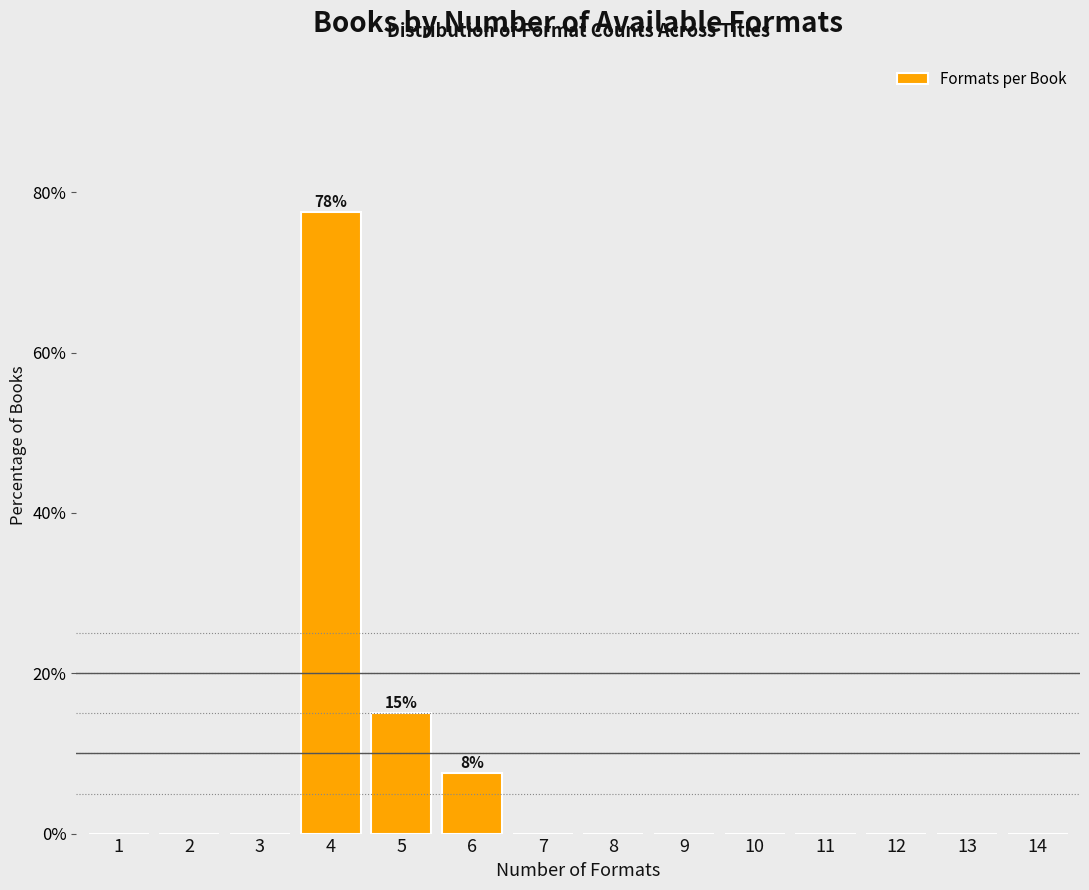

Reading left to right, what are all the values shown in this chart?

1=0.0	2=0.0	3=0.0	4=77.5	5=15.0	6=7.5	7=0.0	8=0.0	9=0.0	10=0.0	11=0.0	12=0.0	13=0.0	14=0.0